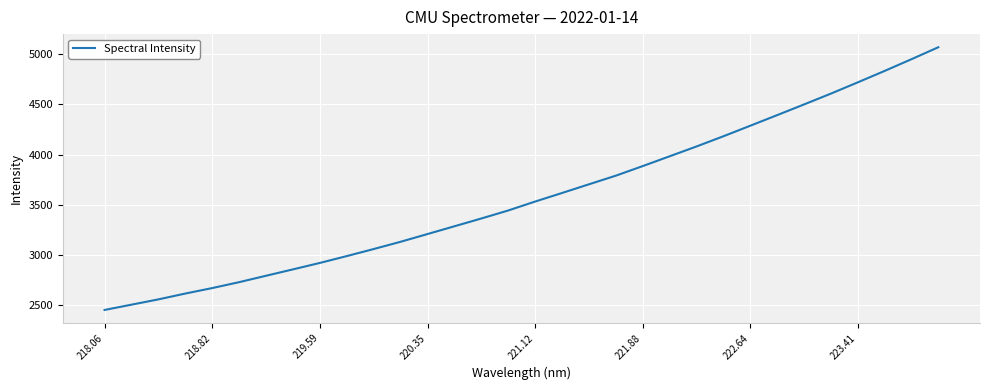

What is the difference between the maximum and minimum values?

2617.6